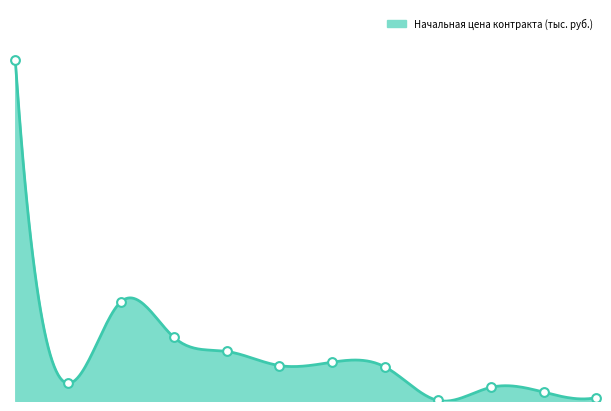

Between 8 and 4, which is larger?

4